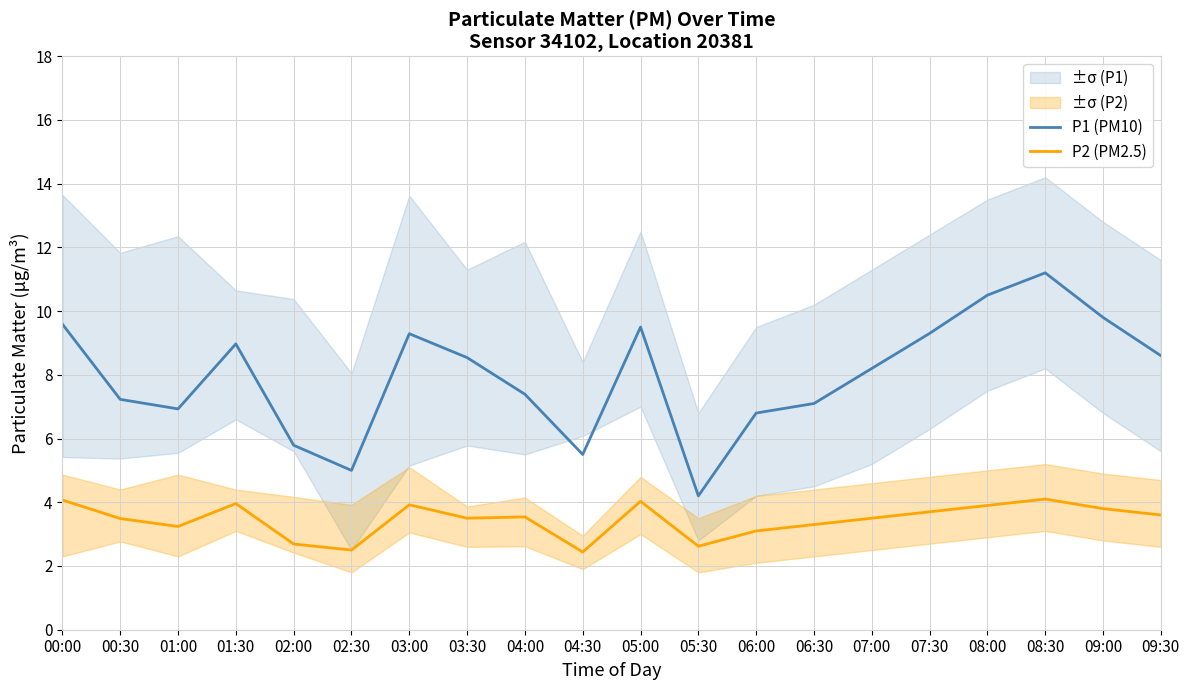

What is the label of the 6th point from the right?

07:00